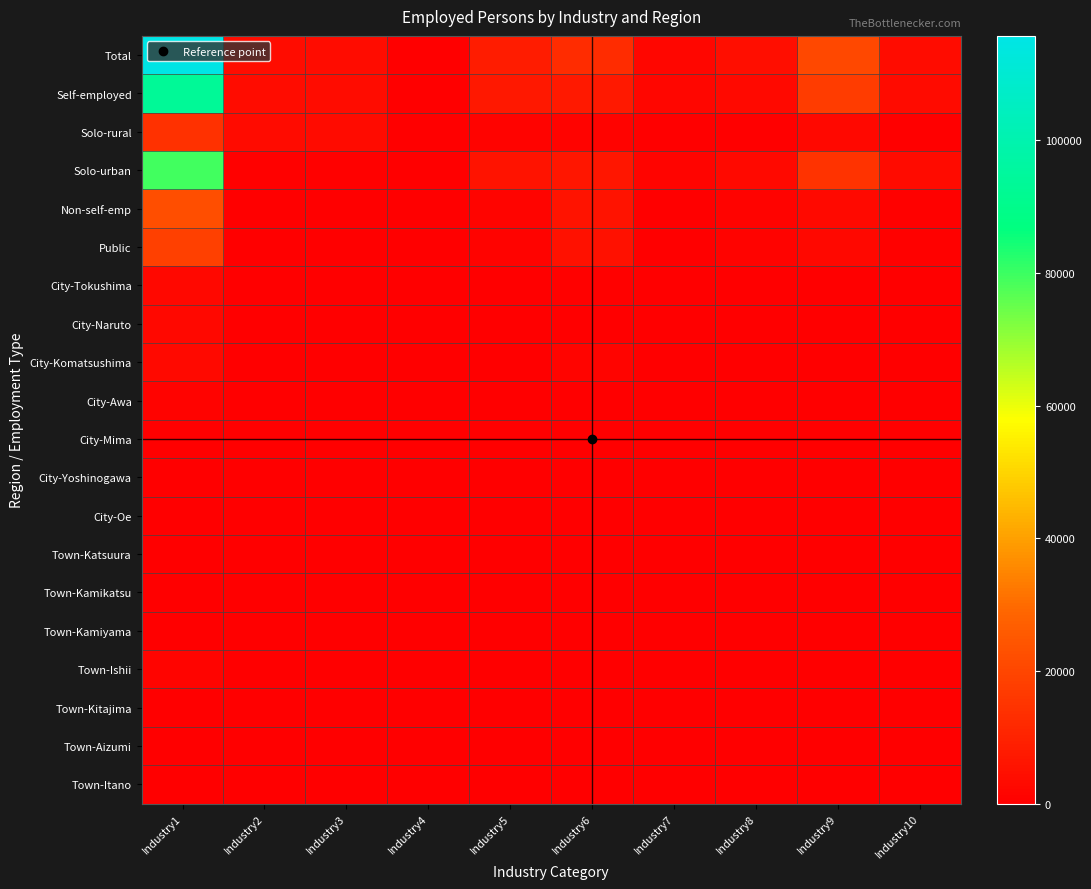

Which has a higher value, Industry2 or Industry1?

Industry1